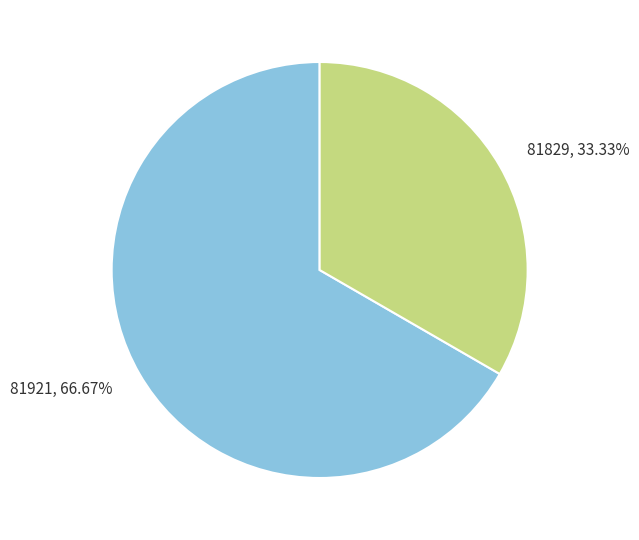

Rank the categories by value from highest to lowest.

81921, 81829